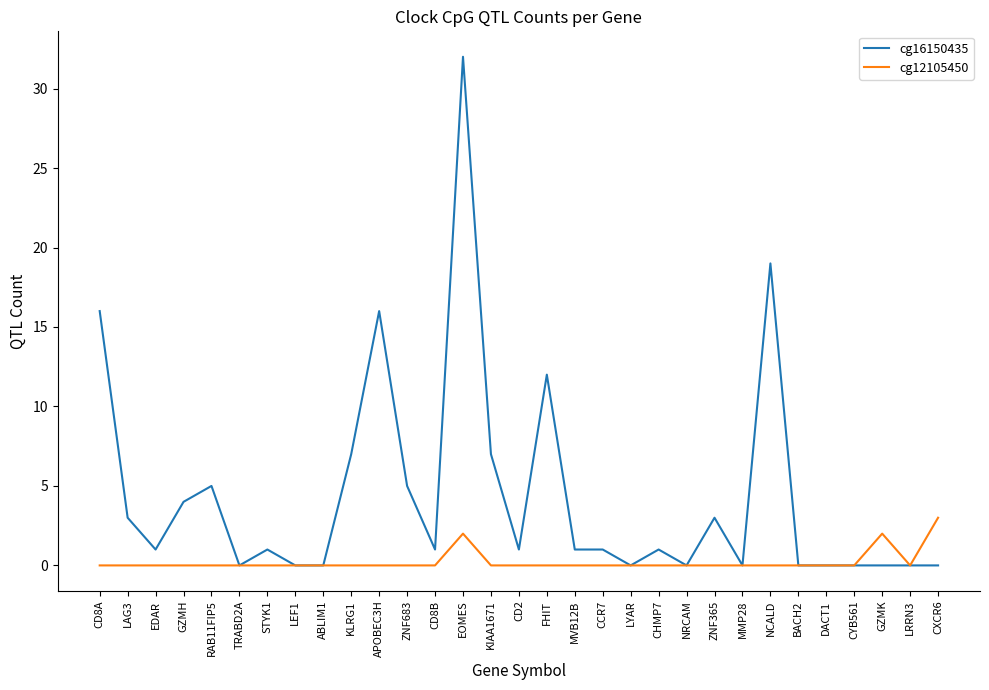

The value of cg16150435 at TRABD2A is -12. True or false?

False